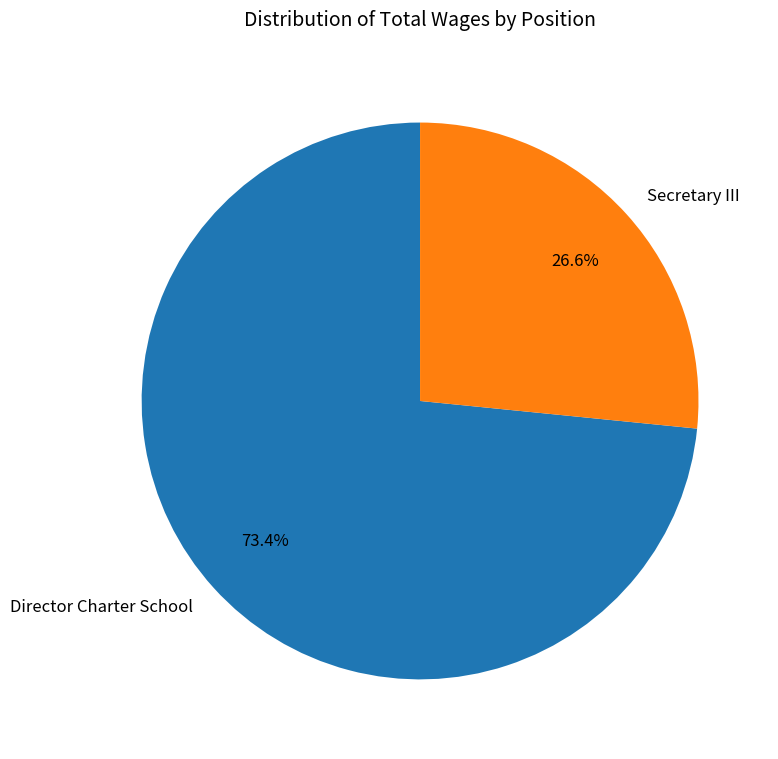

Combined, do Secretary III and Director Charter School account for over 50%?

Yes